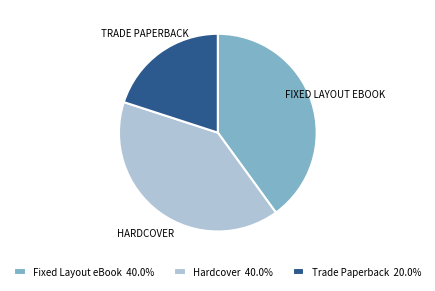

Which slice is the smallest?

Trade Paperback